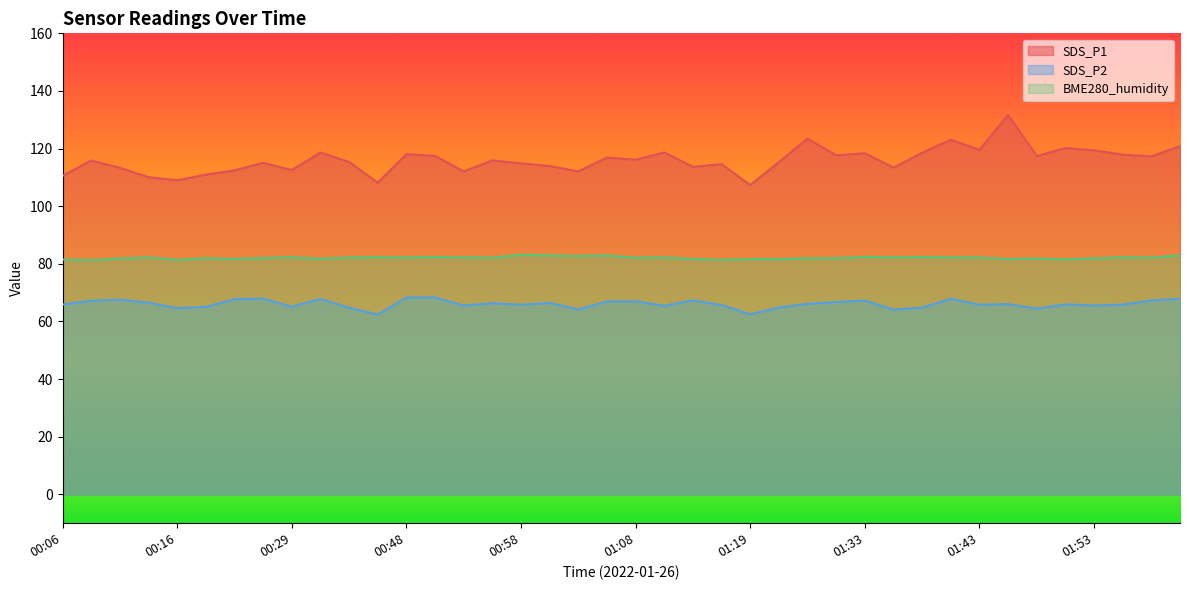

Between 00:29 and 01:22, which series saw the biggest shift?

SDS_P1